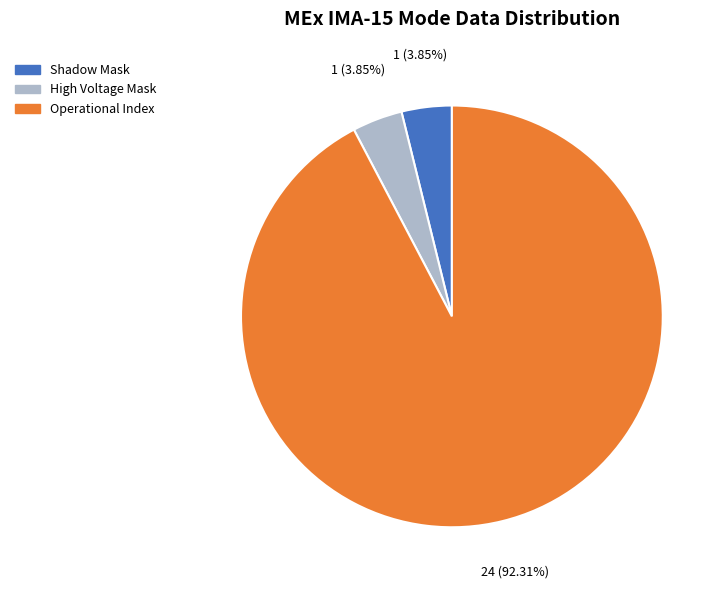

Is there any slice that represents more than half of the pie?

Yes